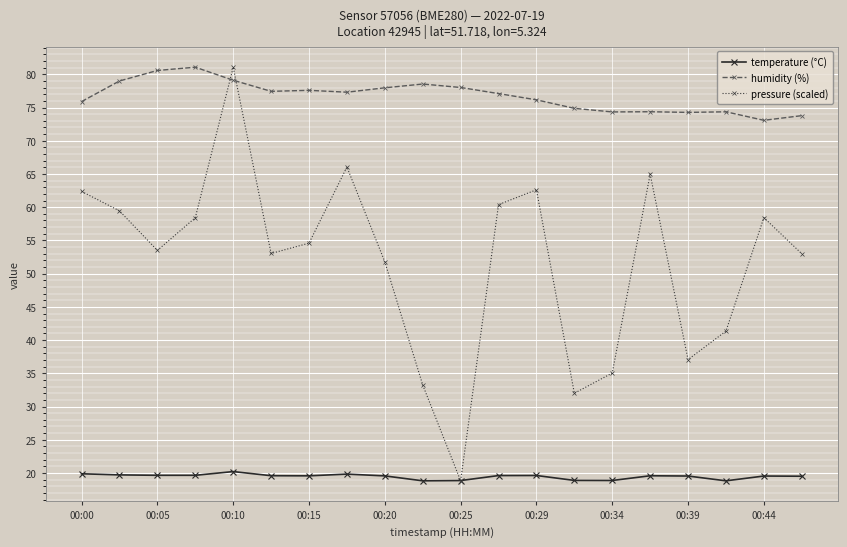

True or false: temperature (°C) has more than 1 interior local peaks.

True